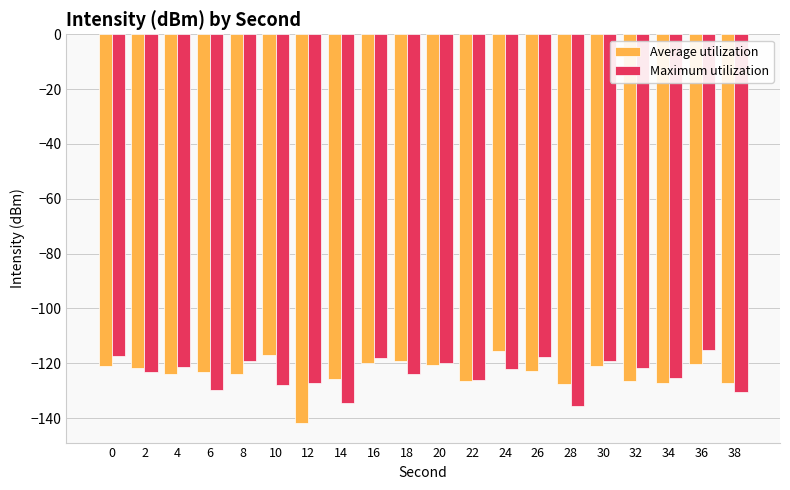

How many bars are there in total?

40